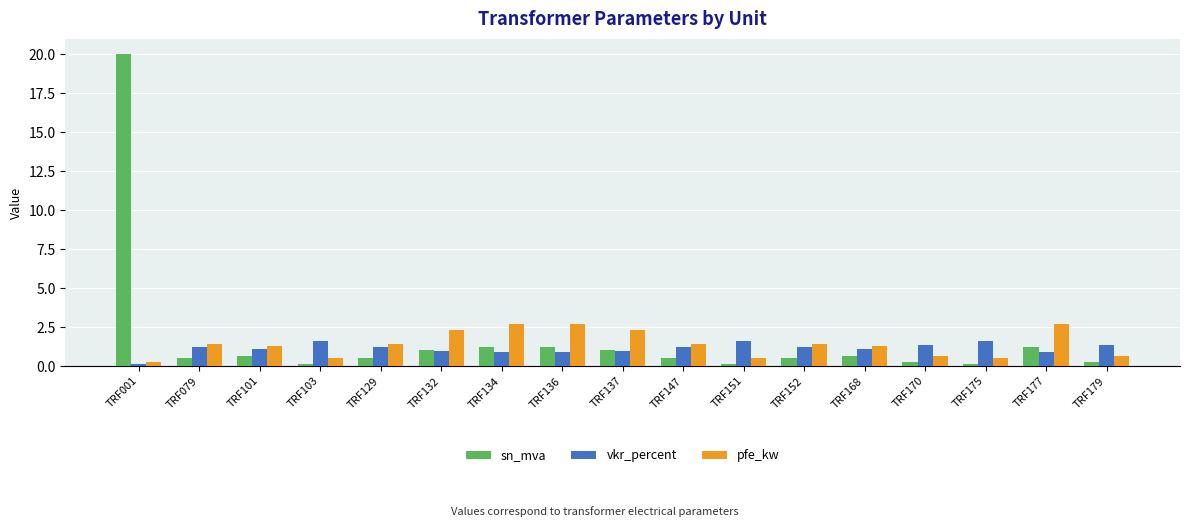

True or false: pfe_kw has a value of 0.5 at TRF103.

True